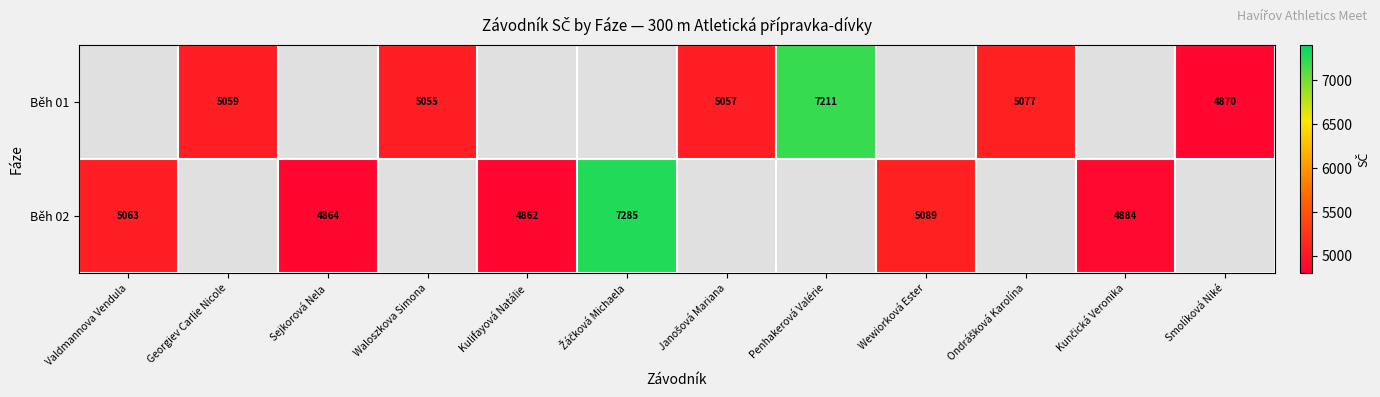

What is the sum of the Běh 02 values at Kulifayová Natálie and Sejkorová Nela?

9726